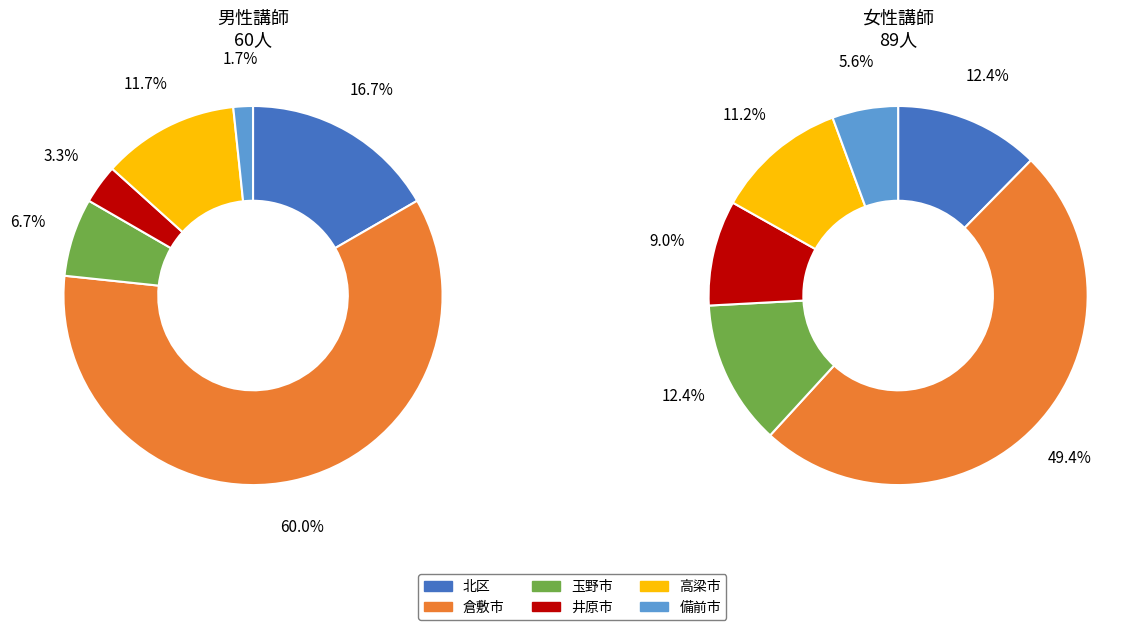

Is 倉敷市 the majority of the pie?

Yes